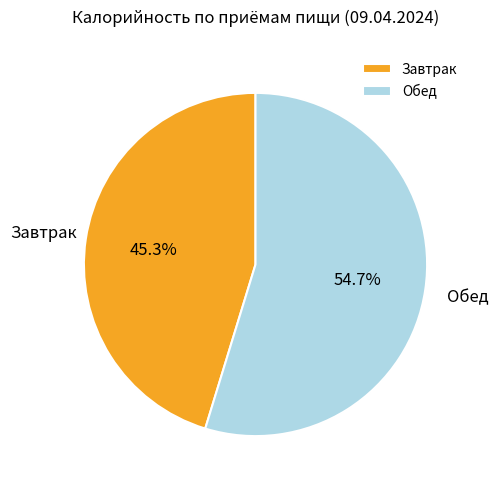

What is the majority slice?

Обед